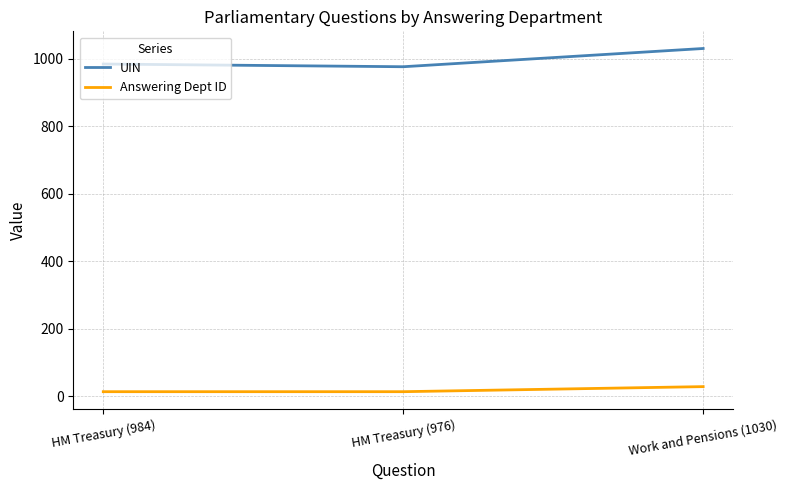

Which series has the widest spread of values?

UIN